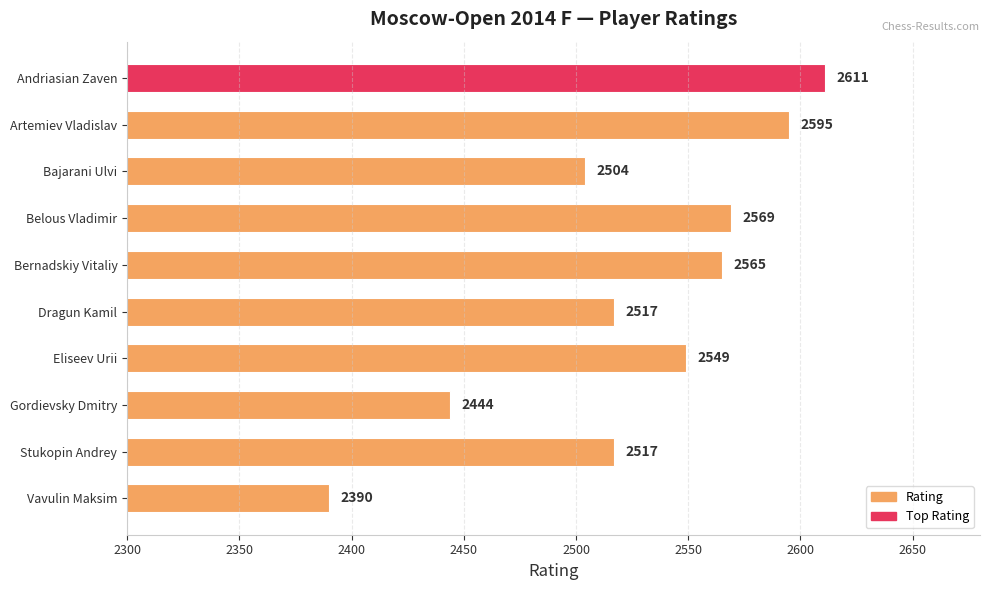

What is the smallest value displayed?

2390